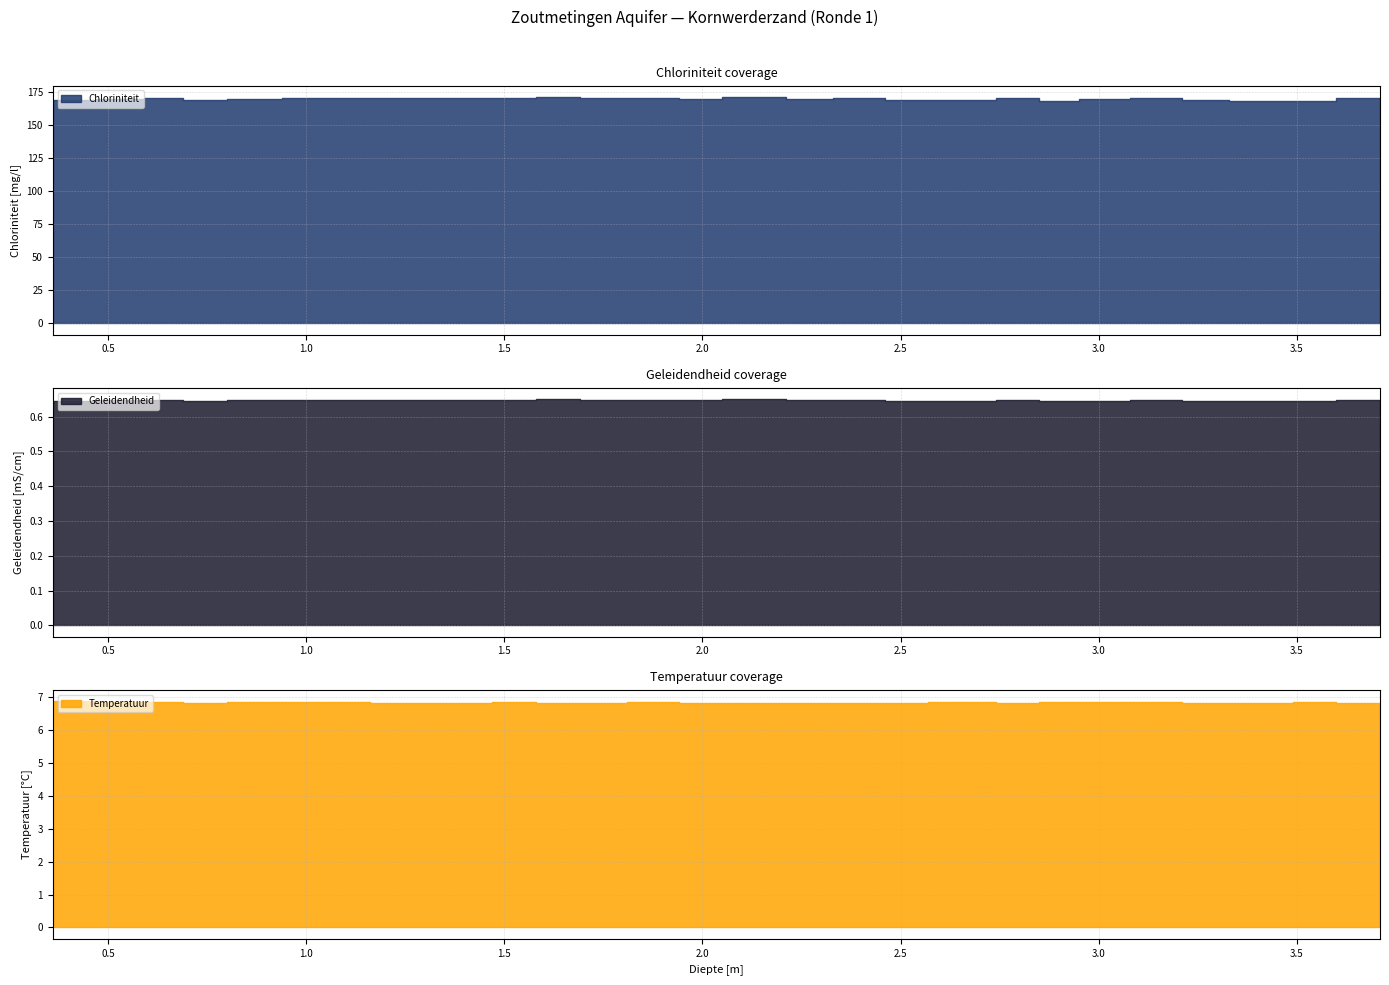

What is the value of the Geleidendheid point at the 23rd from the left?

0.6